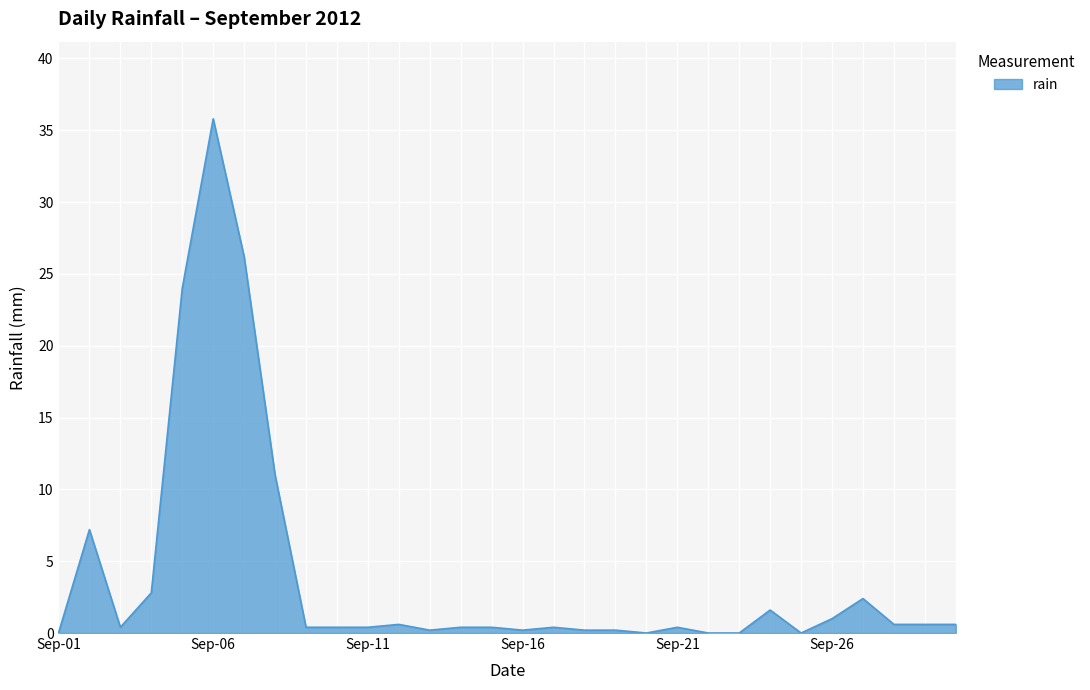

Does the chart display data point markers on the line(s)?

No